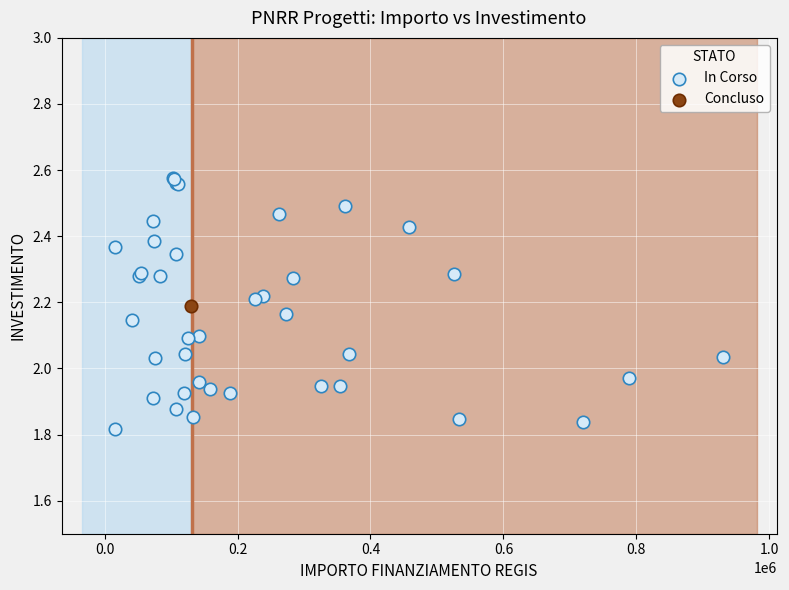

What are all the series names shown in the legend?

In Corso, Concluso